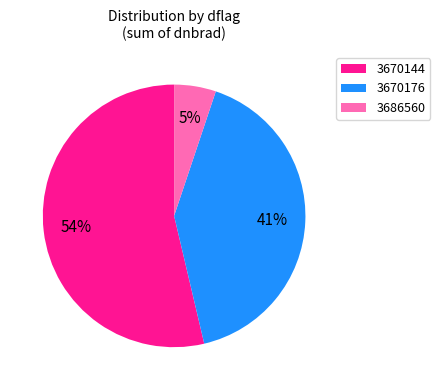

Is the sum of 3670144 and 3686560 greater than half?

Yes